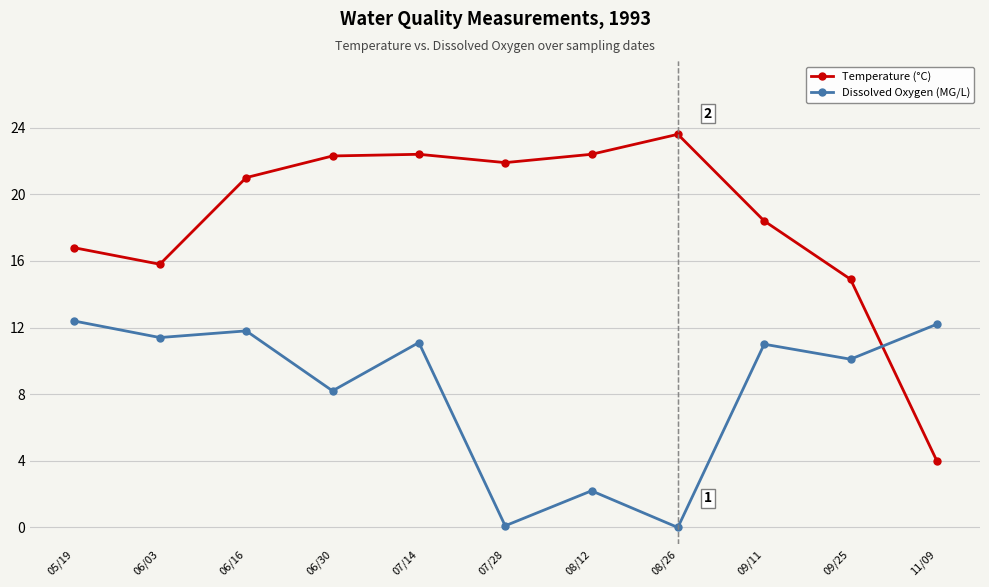

What is the maximum value for Dissolved Oxygen (MG/L)?

12.4